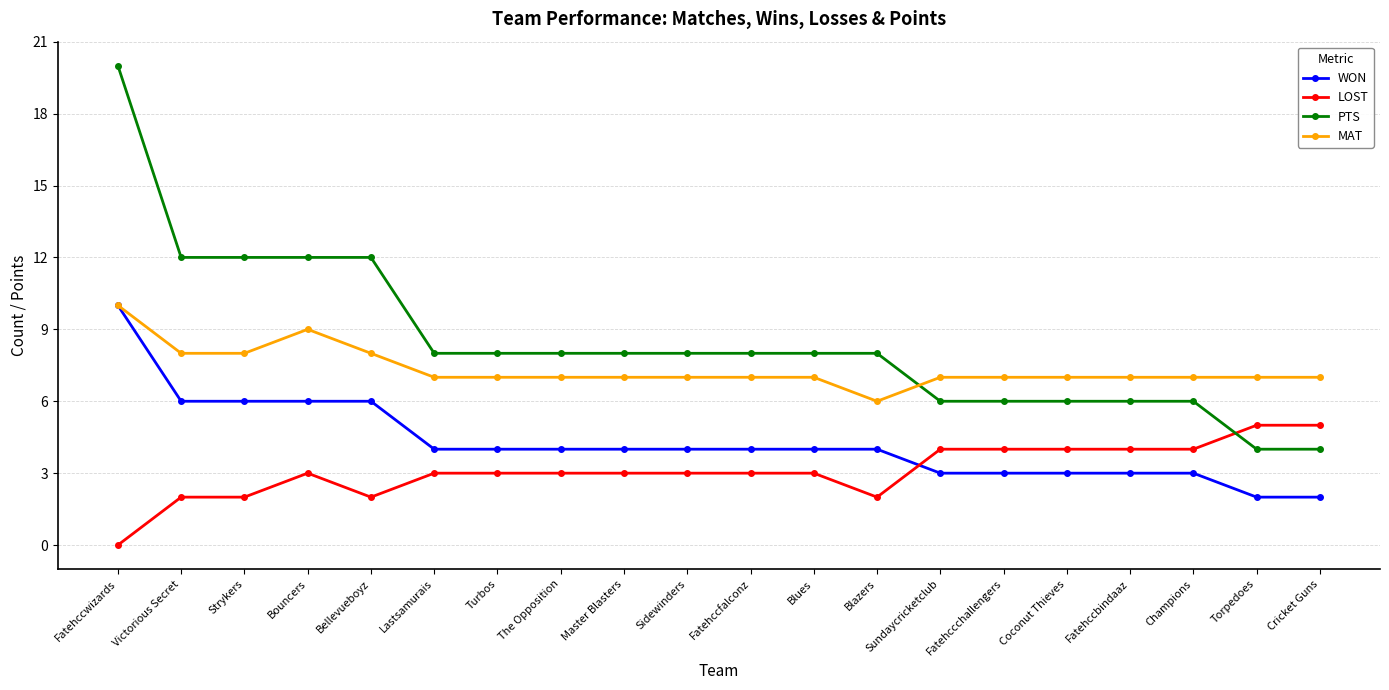

What are all the series names shown in the legend?

WON, LOST, PTS, MAT